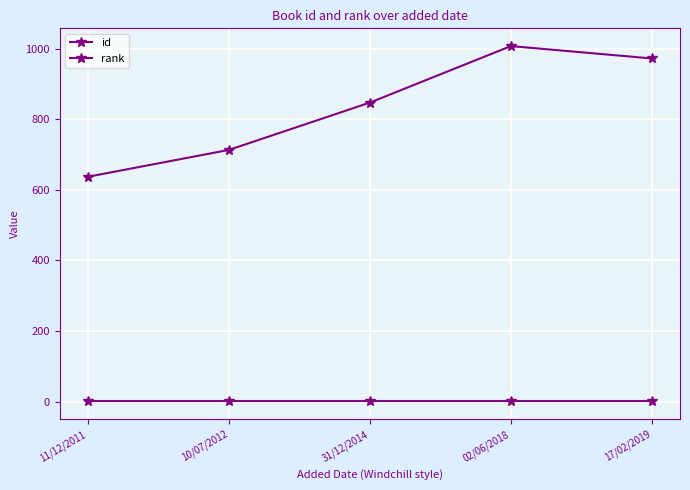

Which category has the lowest value across all series?

11/12/2011